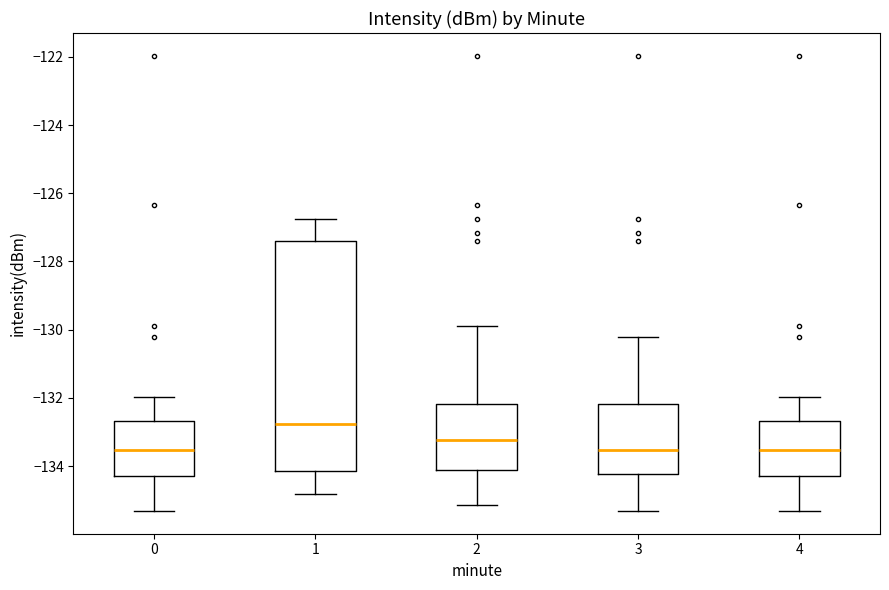

Where is the upper edge of the box at x = 3 on the y-axis? The values are not printed on the chart, so give them approximately, as read against the axis.

-132.2